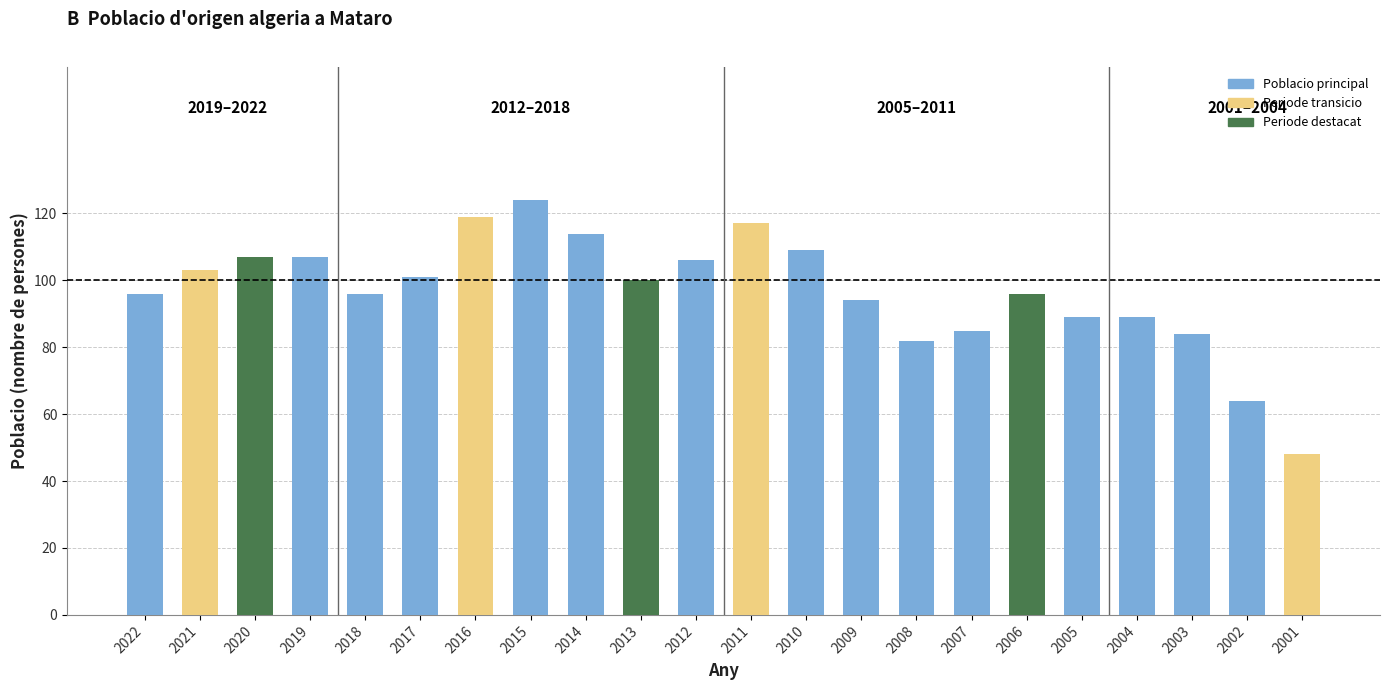

What is the approximate value at 2011, to the nearest 5?

115